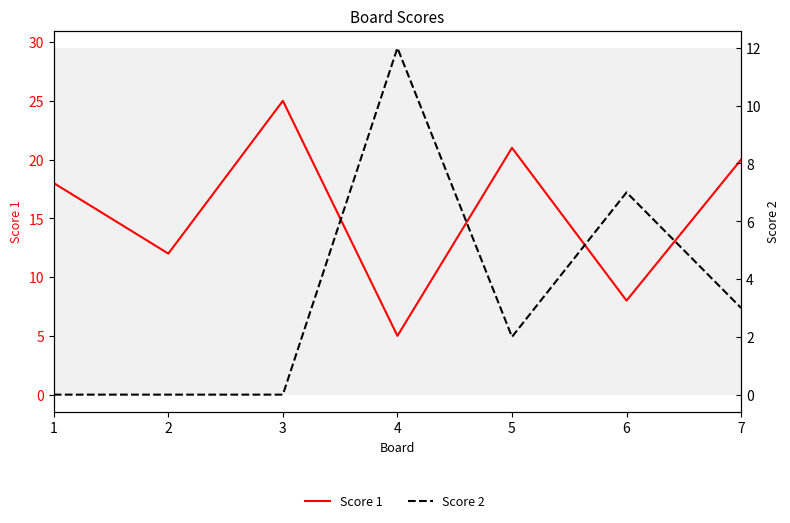

List the series in order of their peak value, highest first.

Score 1, Score 2